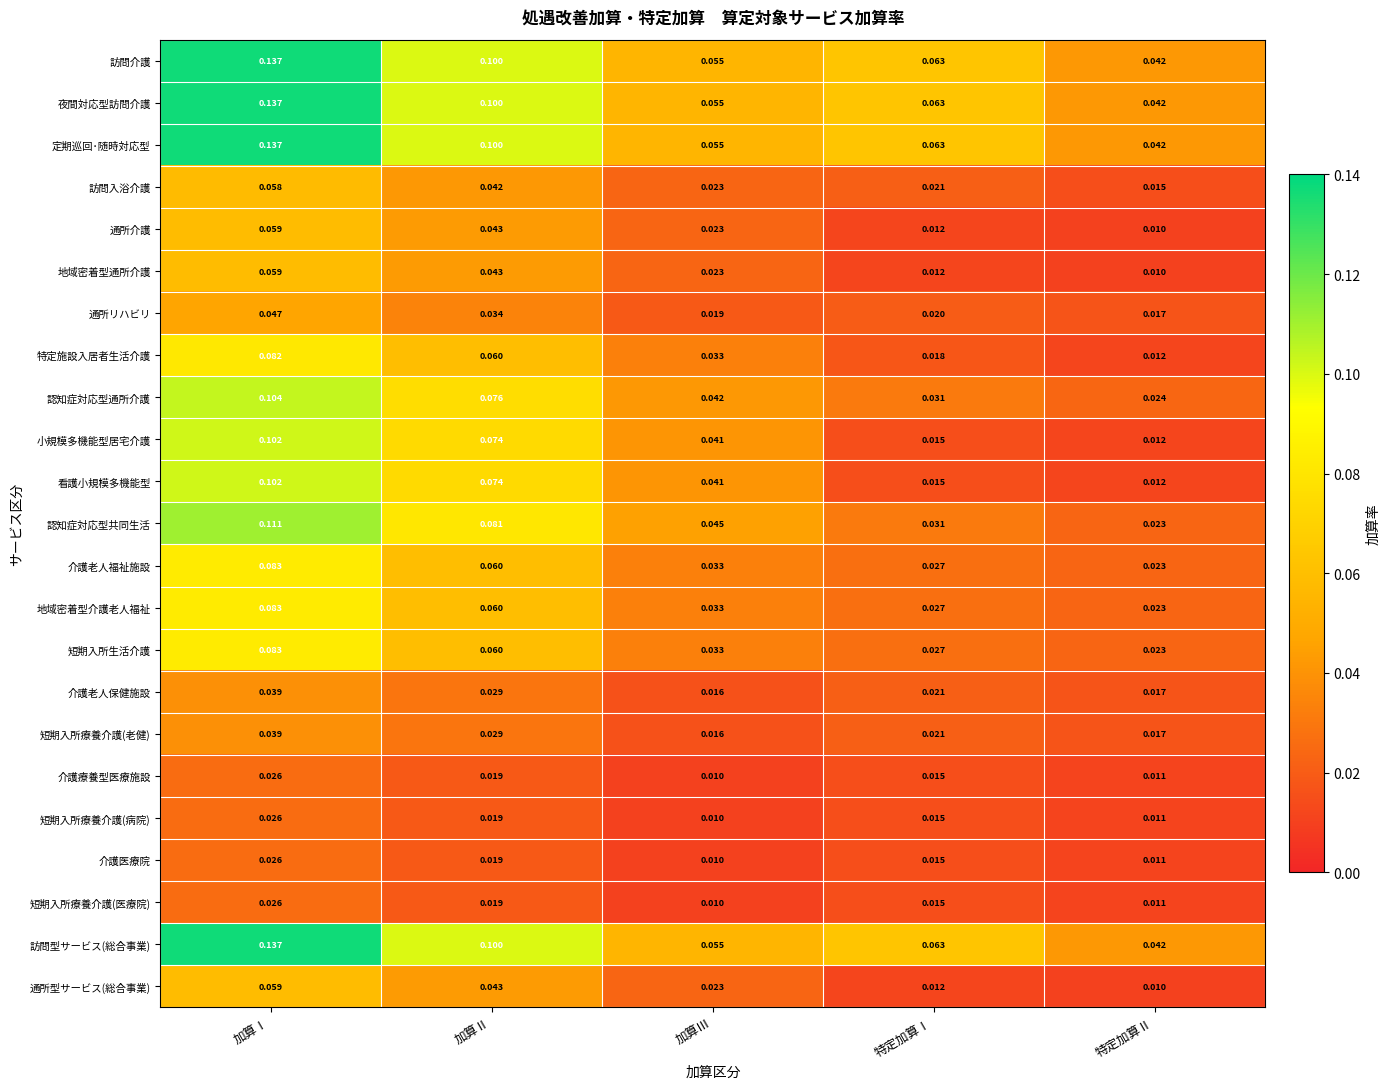

At which category is the sum across all series the highest?

加算Ⅰ